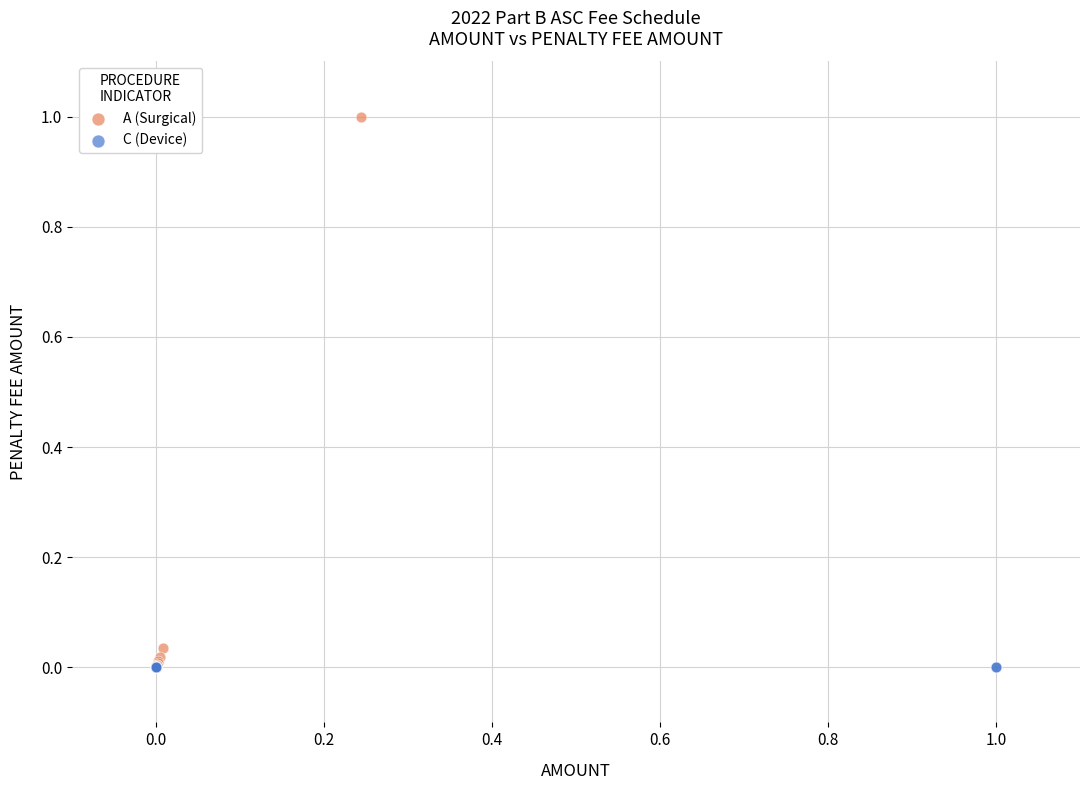

Which series reaches the maximum Y coordinate?

A (Surgical)